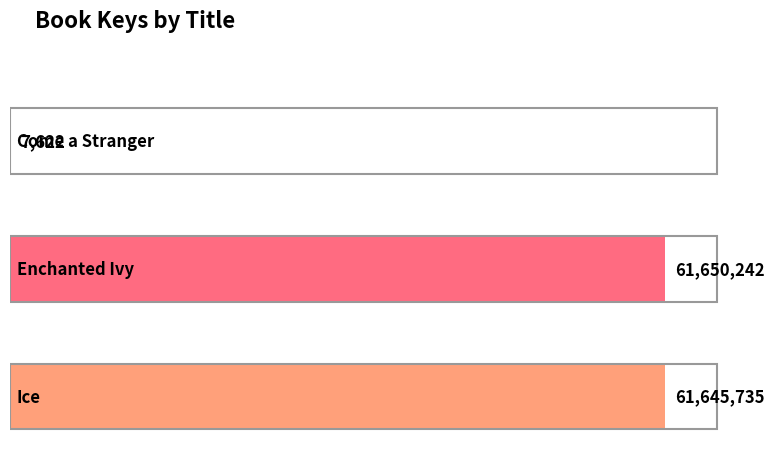

What is the change in value from Come a Stranger to Ice?

+61638113